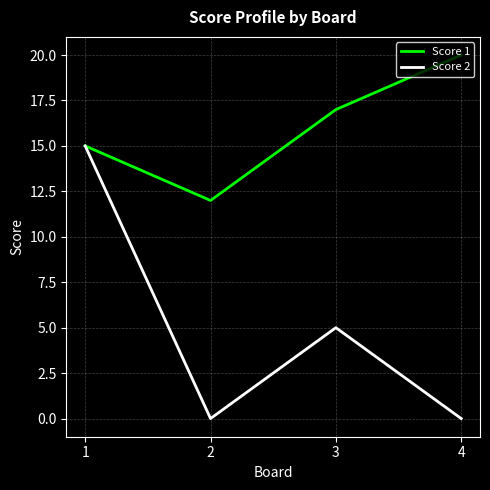

Which category has the highest value across all series?

4